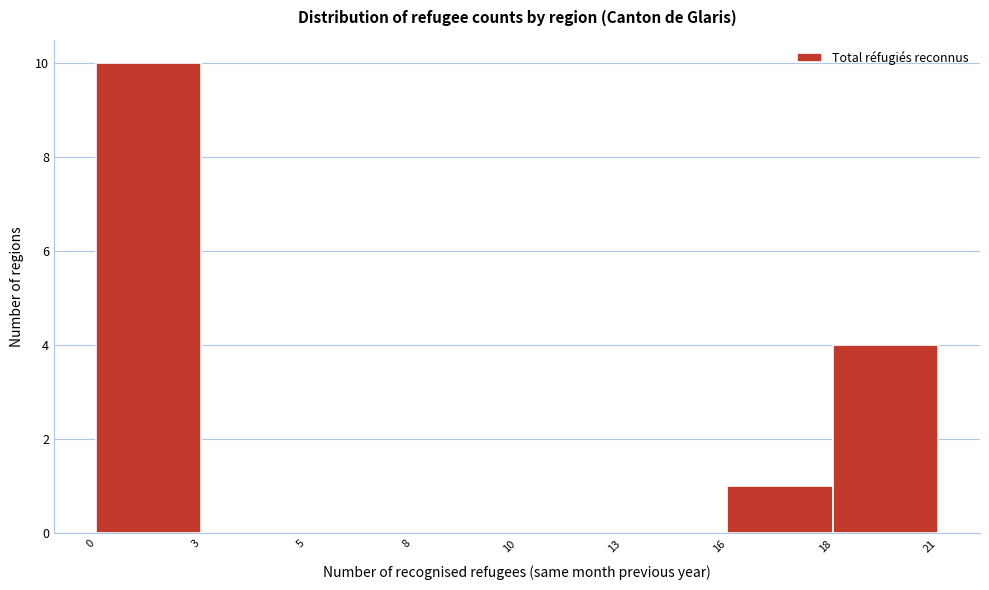

Reading left to right, extract all data points from this chart.

0=10	3=0	5=0	8=0	10=0	13=0	16=1	18=4